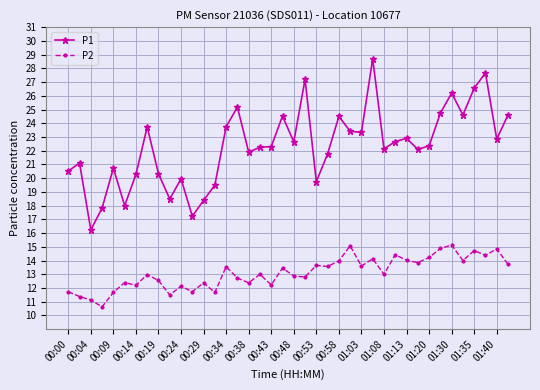

True or false: P1 and P2 cross at least once.

False